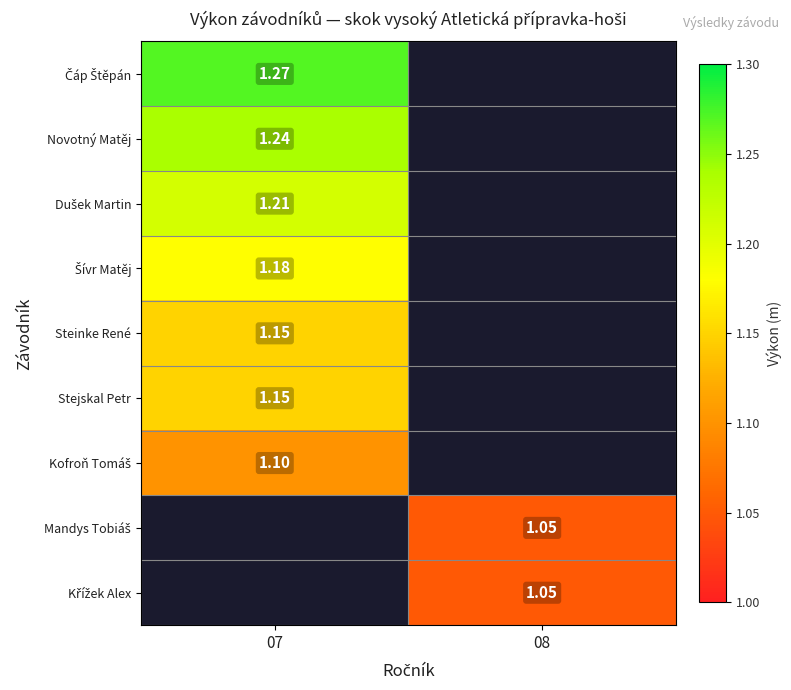

Which category has the highest value across all series?

07